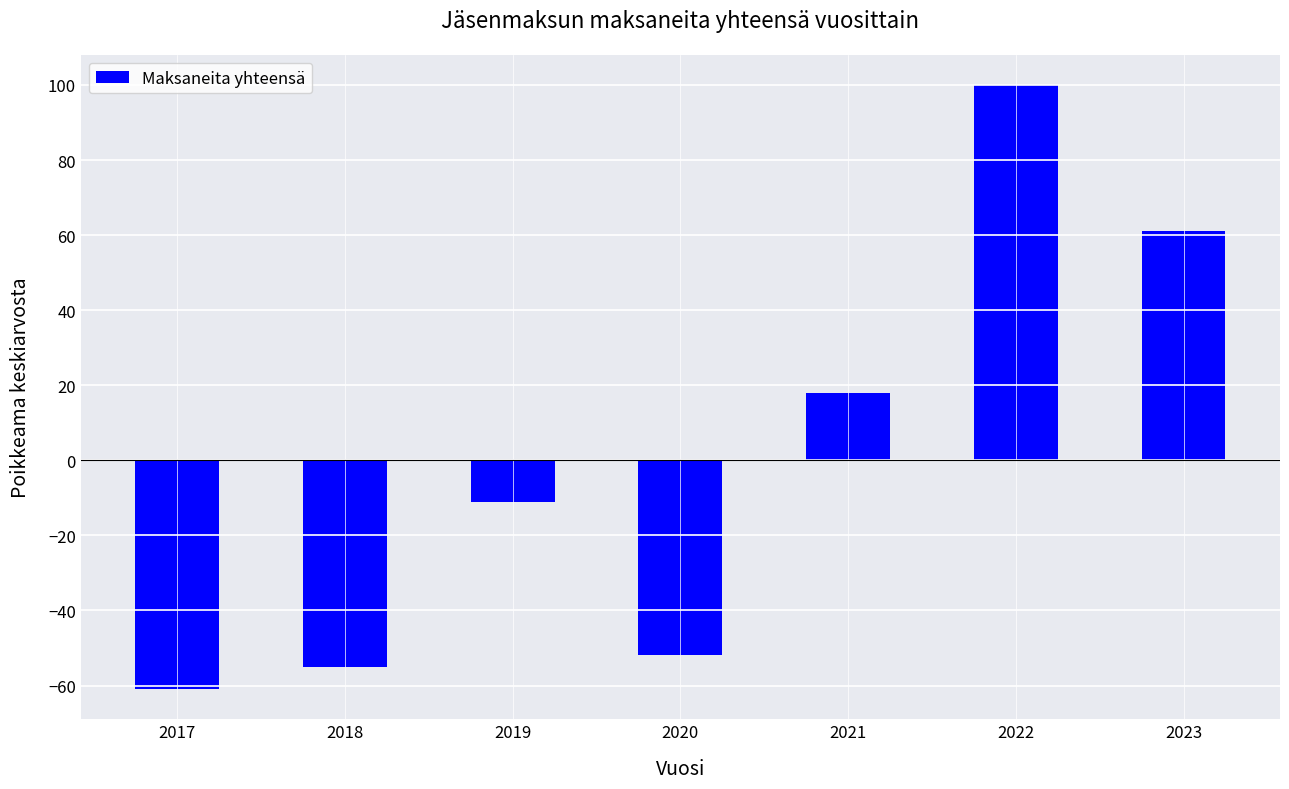

What is the greatest value displayed?

100